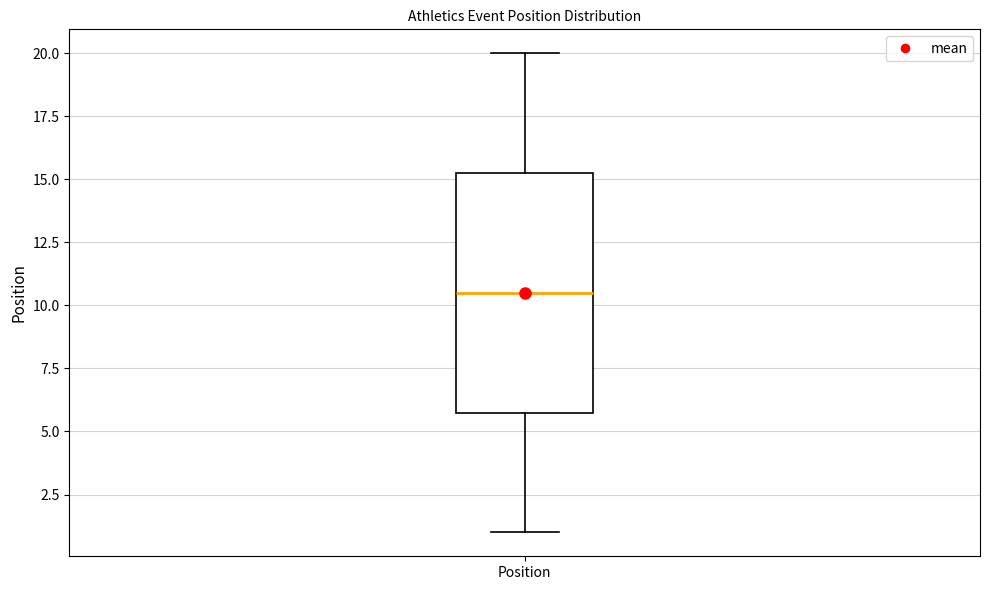

Read this box plot against the y-axis: the position of the median line, the range covered by the box, and the ends of both whiskers. The values are not printed on the chart, so give them approximately, as read against the axis.

median 10.5, box 6.0 to 15.5, whiskers 1.0 to 20.0